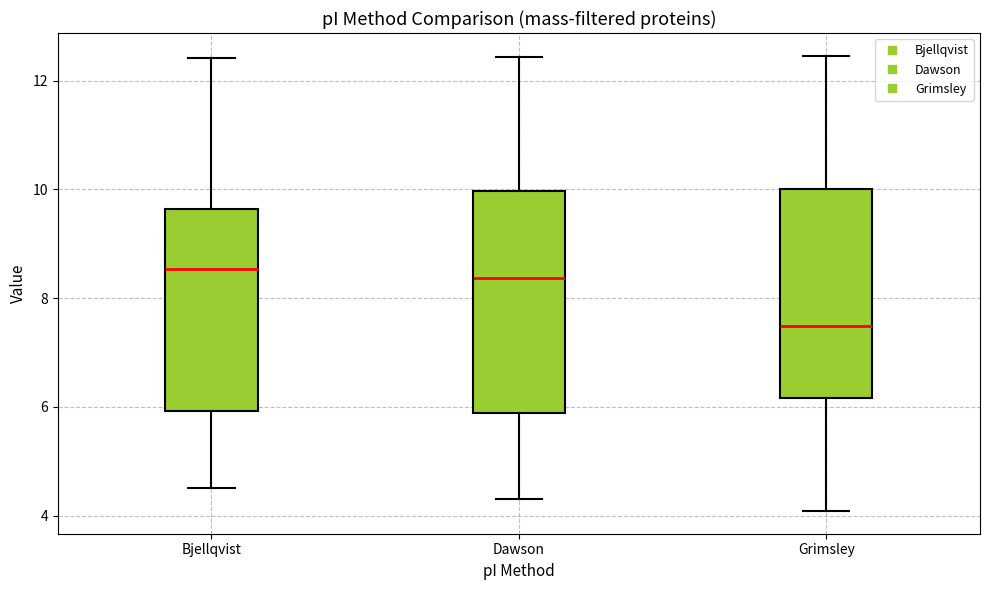

Reading left to right, read every box against the y-axis: the position of its median line, the range the box covers, and the ends of its whiskers. The values are not printed on the chart, so give them approximately, as read against the axis.

Bjellqvist: median 8.6, box 6.0 to 9.6, whiskers 4.6 to 12.4
Dawson: median 8.4, box 5.8 to 10.0, whiskers 4.4 to 12.4
Grimsley: median 7.4, box 6.2 to 10.0, whiskers 4.0 to 12.4